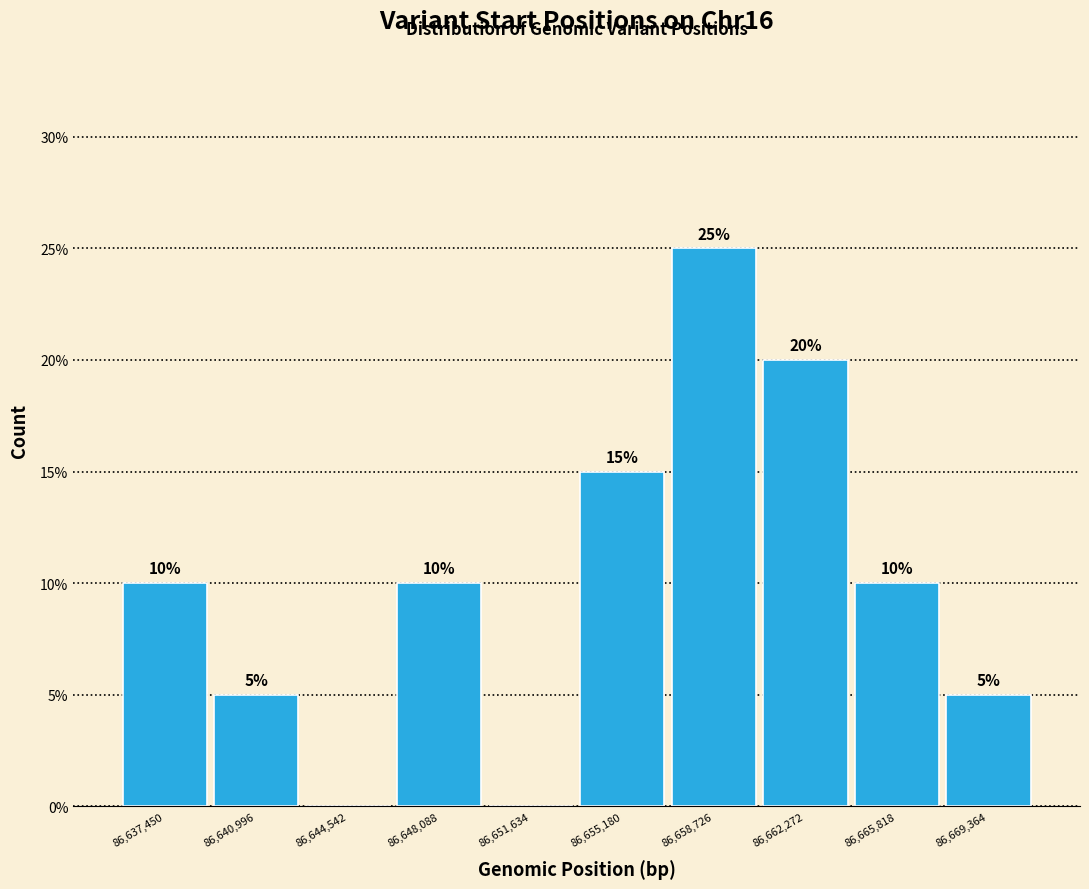

Over which range of the x-axis is the bar tallest?

86657000 to 86660500